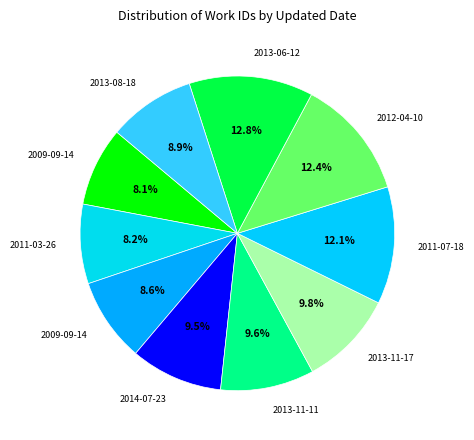

Count the number of slices in the pie.

10